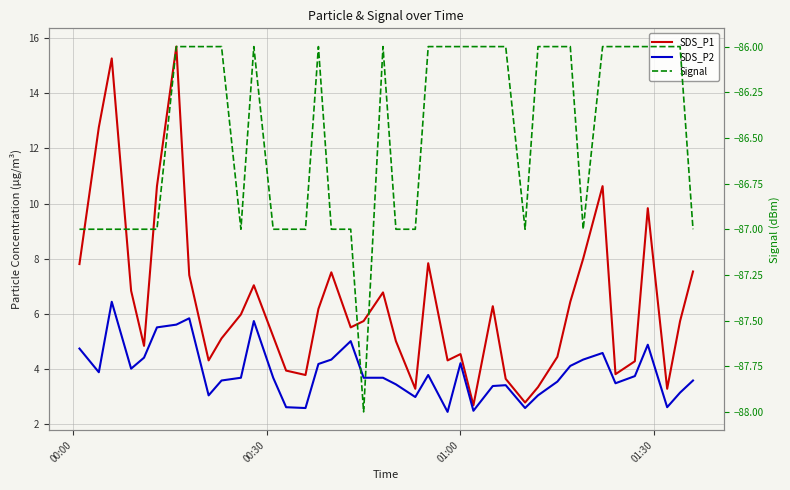

What is the difference between the second highest and second lowest values in the SDS_P2 series?

3.4